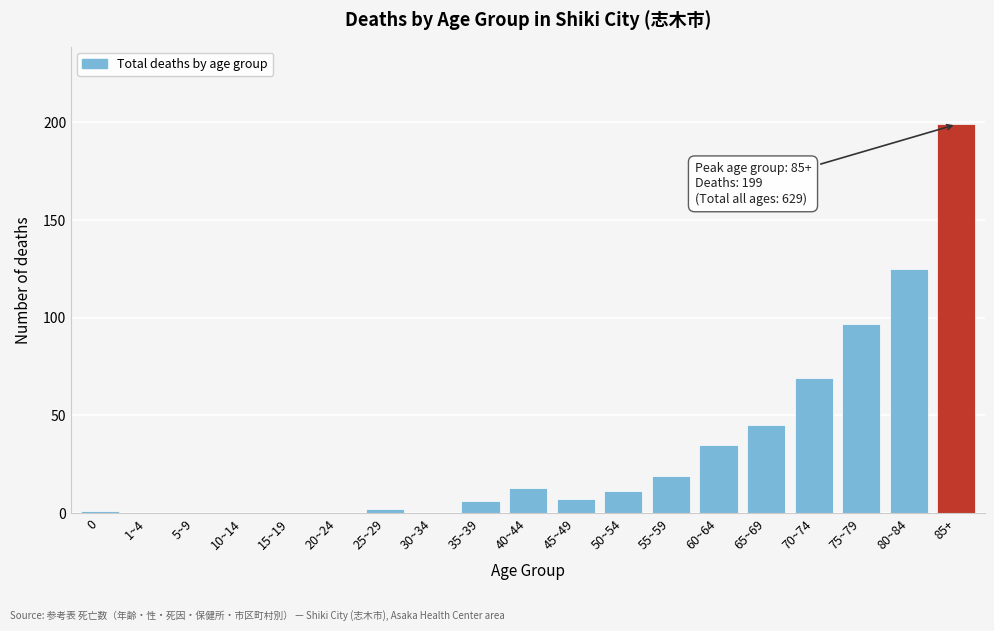

Reading left to right, extract all data points from this chart.

0=1	1~4=0	5~9=0	10~14=0	15~19=0	20~24=0	25~29=2	30~34=0	35~39=6	40~44=13	45~49=7	50~54=11	55~59=19	60~64=35	65~69=45	70~74=69	75~79=97	80~84=125	85+=199